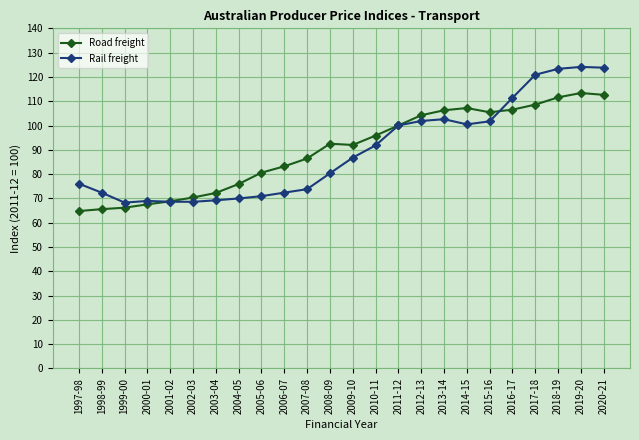

Rank the series by their maximum value, from lowest to highest.

Road freight, Rail freight